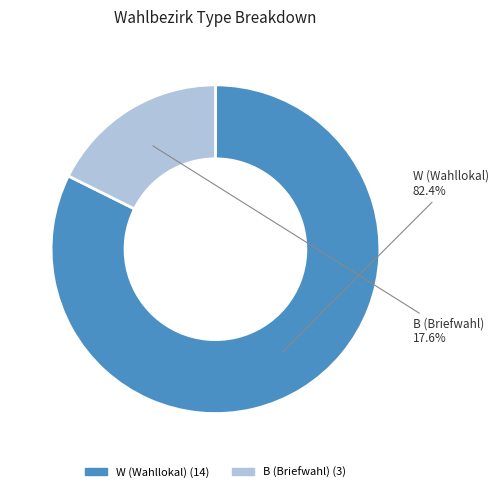

Which has a higher value, W (Wahllokal) or B (Briefwahl)?

W (Wahllokal)